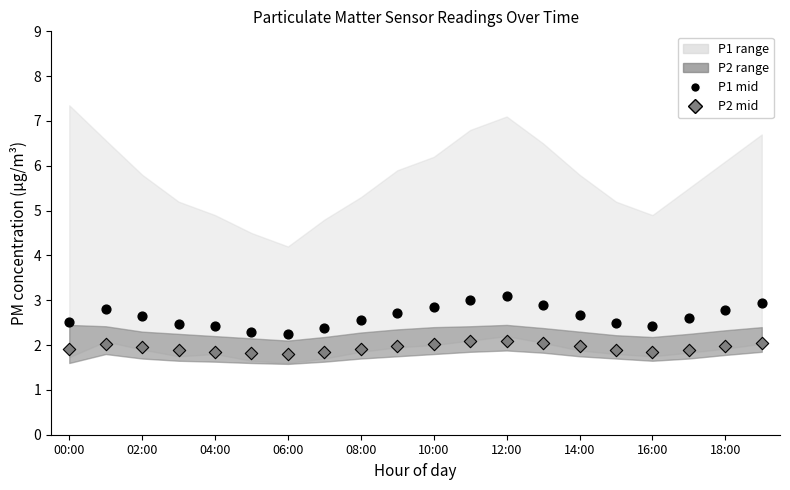

Across all data points, what is the range of Y values (max minus min)?

1.3